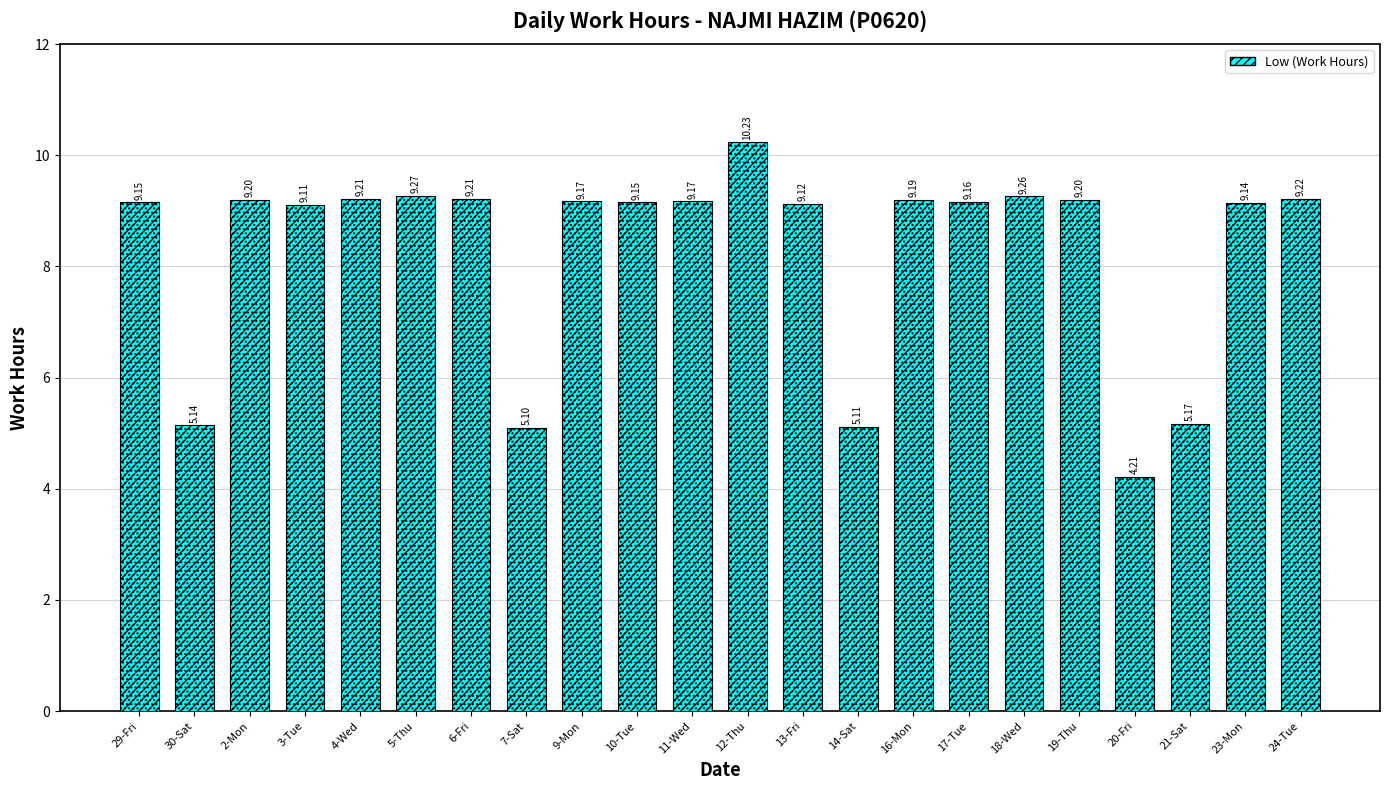

Where is the data nearest to the value 7?

21-Sat